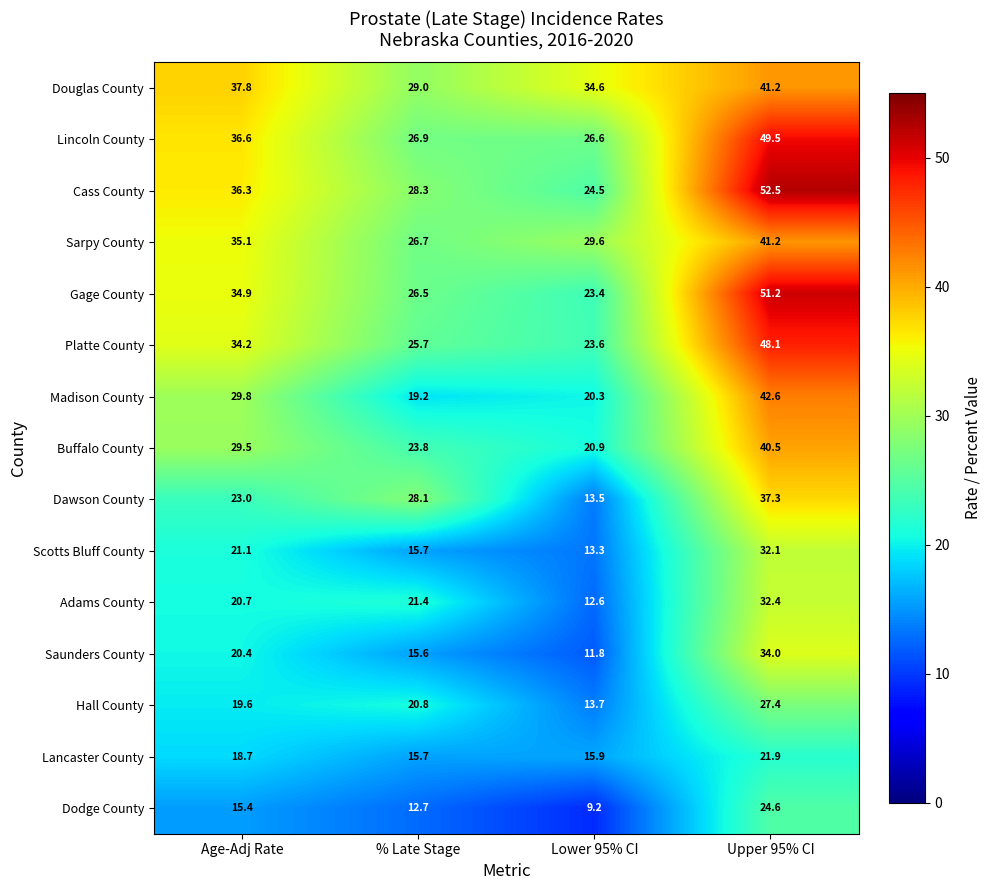

What is the total value across all series at Age-Adj Rate?

413.1